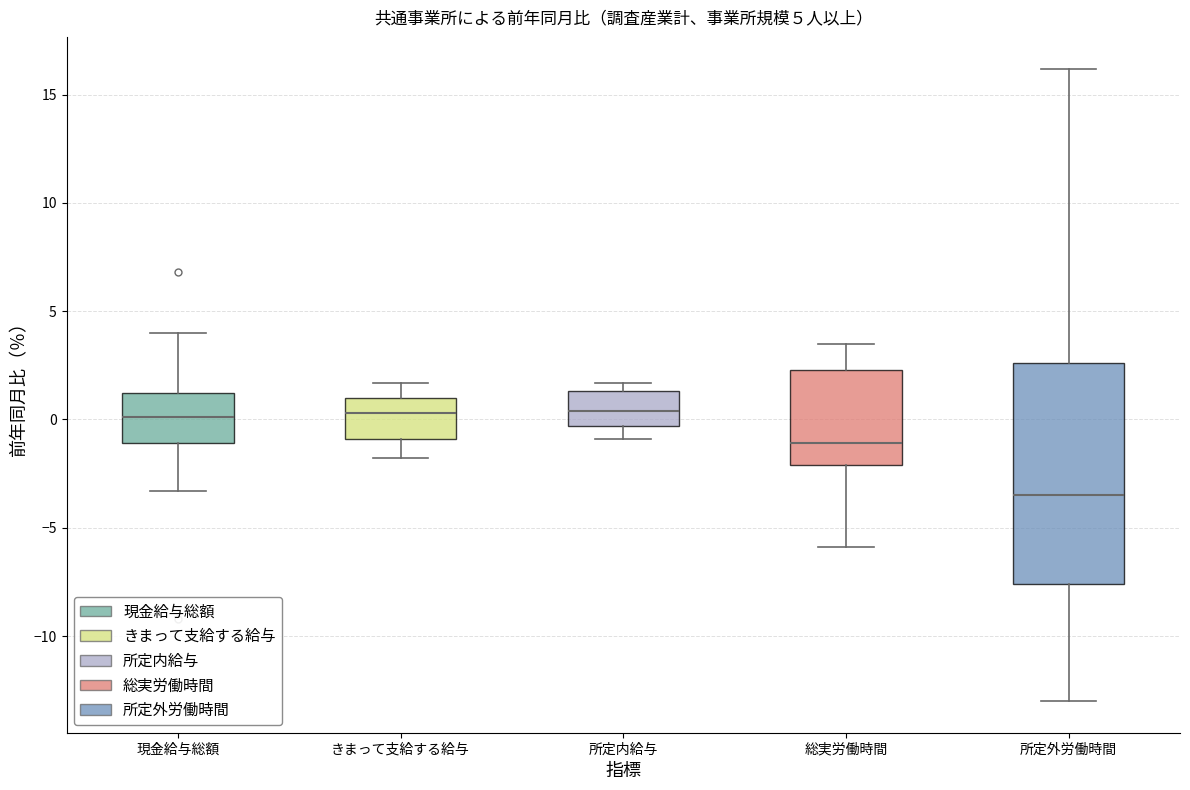

Which box is the tallest, from its lower edge to its upper edge?

所定外労働時間